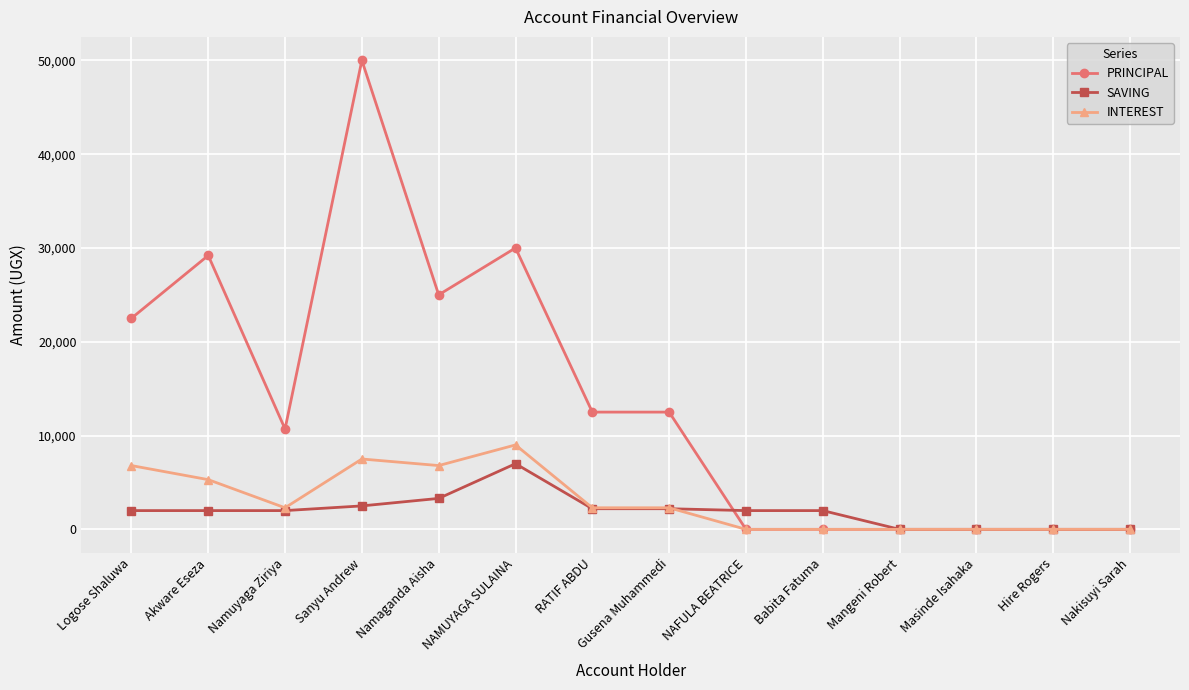

Is the value of SAVING at Namaganda Aisha greater than the value of PRINCIPAL at Gusena Muhammedi?

No